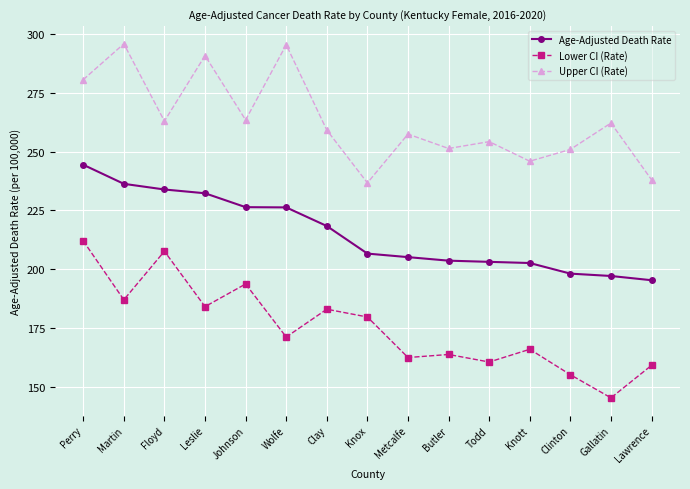

At which label is Lower CI (Rate) closest to 178?

Knox